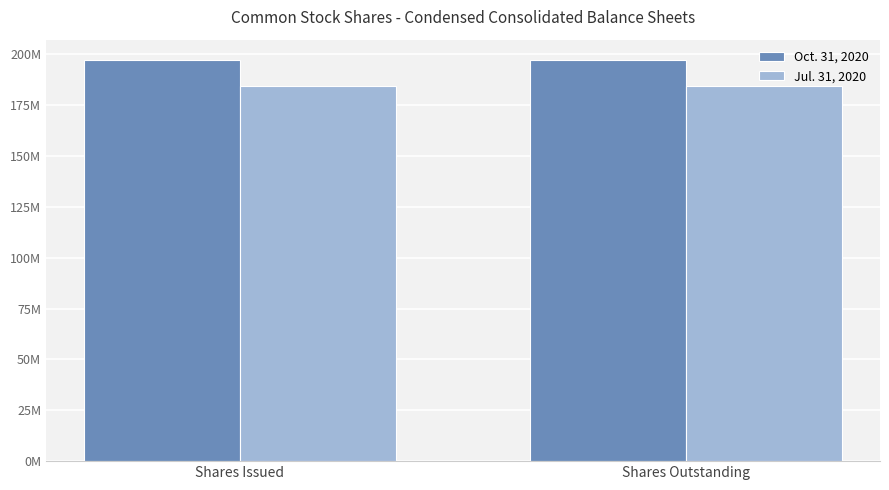

What are all the series names shown in the legend?

Oct. 31, 2020, Jul. 31, 2020